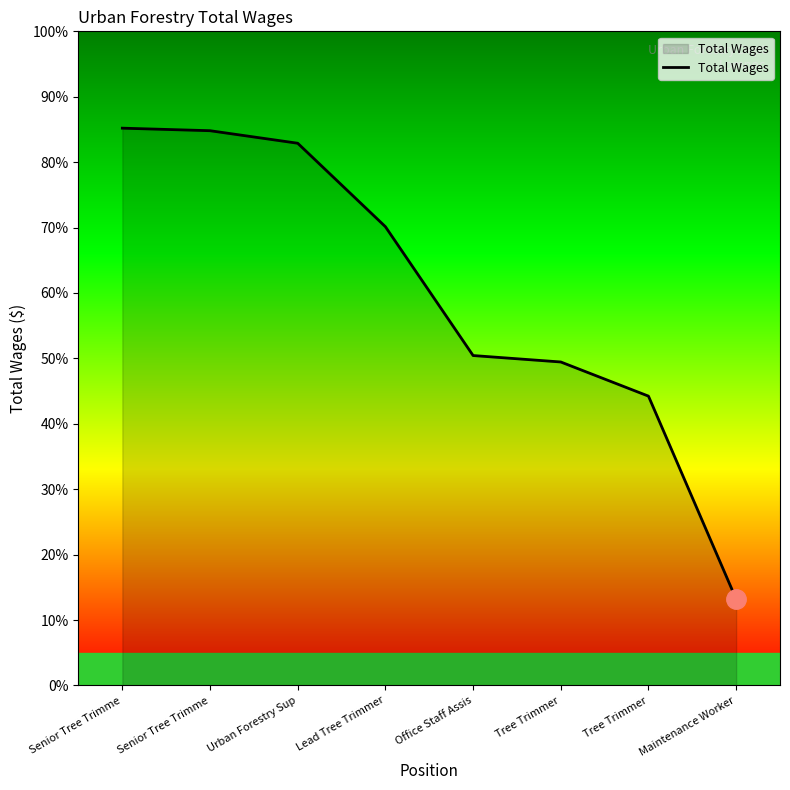

Count the number of categories in the chart.

8